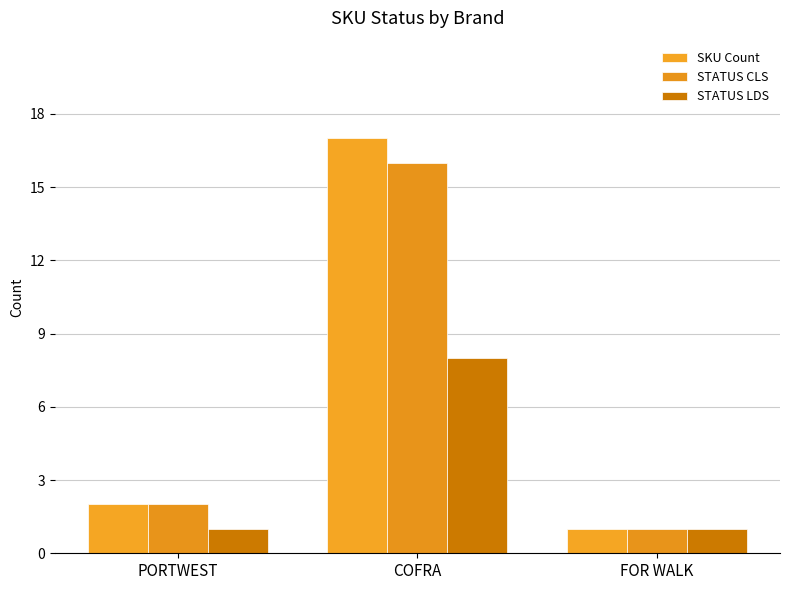

At how many categories does at least one series exceed 5?

1